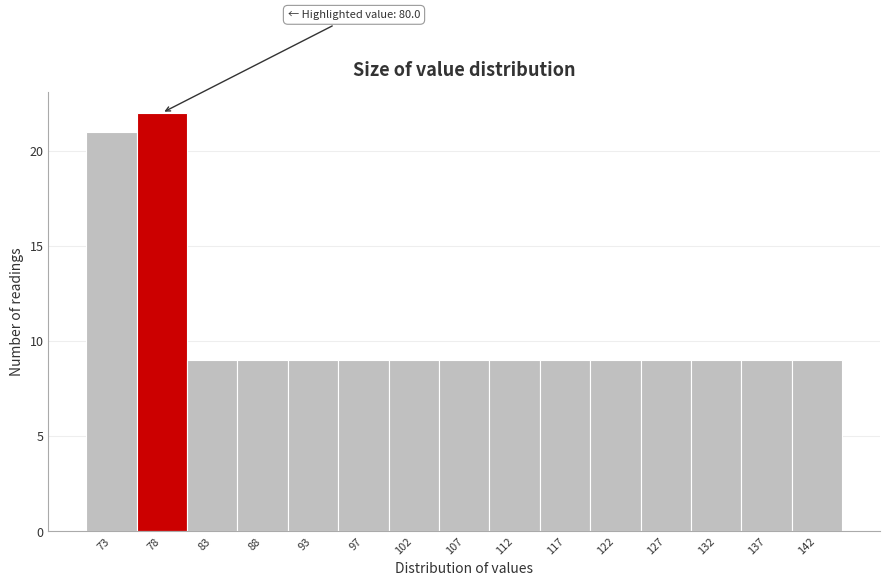

Reading left to right, what are all the values shown in this chart?

21	22	9	9	9	9	9	9	9	9	9	9	9	9	9